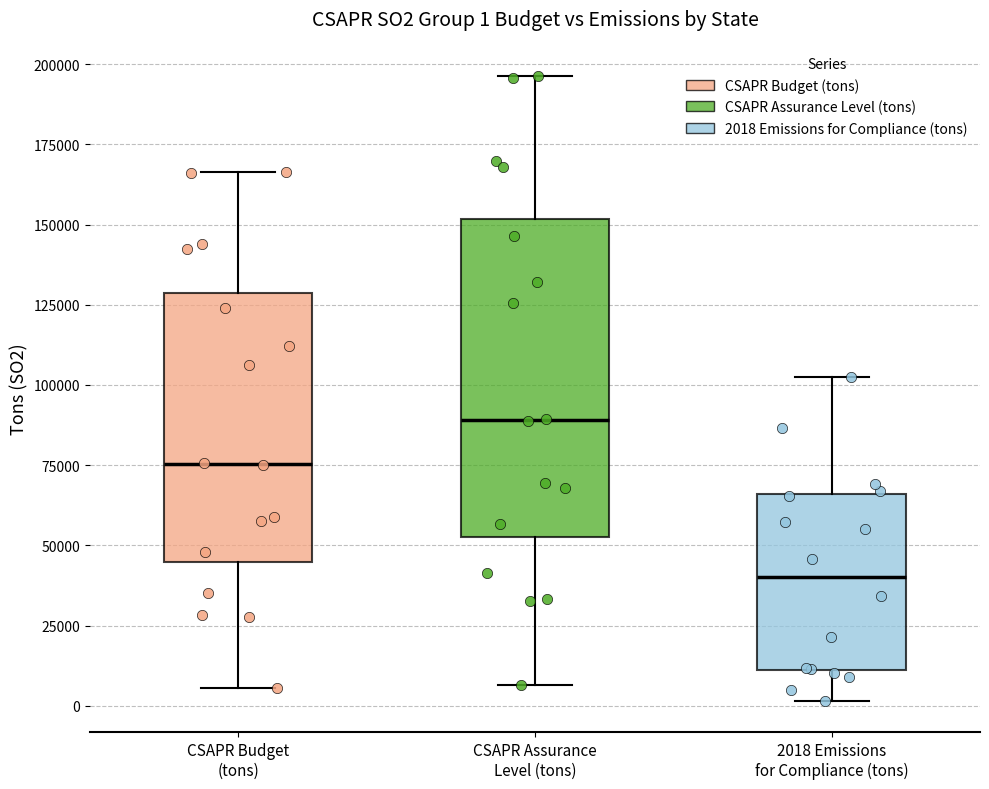

Which box's median line is the lowest?

2018 Emissions for Compliance (tons)